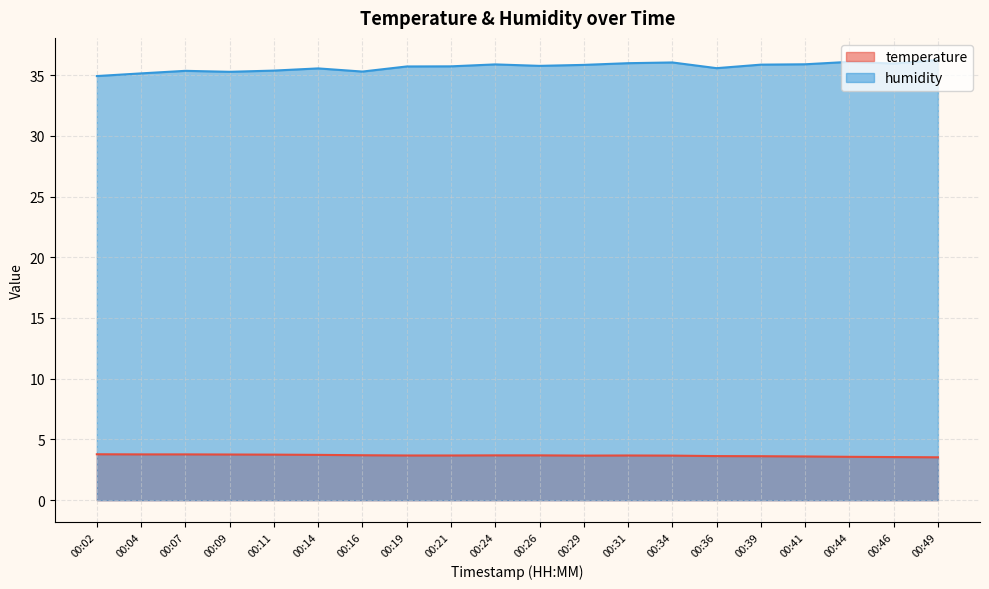

List the labels in order of temperature value, largest first.

00:02, 00:04, 00:07, 00:09, 00:11, 00:14, 00:16, 00:24, 00:26, 00:19, 00:21, 00:31, 00:29, 00:34, 00:36, 00:39, 00:41, 00:44, 00:46, 00:49